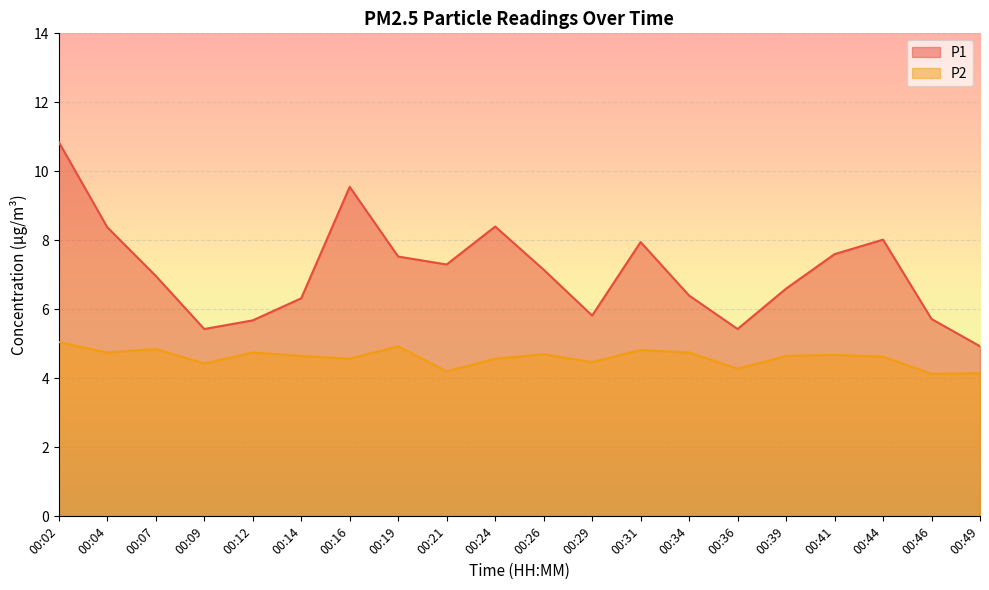

Which series has the largest total across all categories?

P1